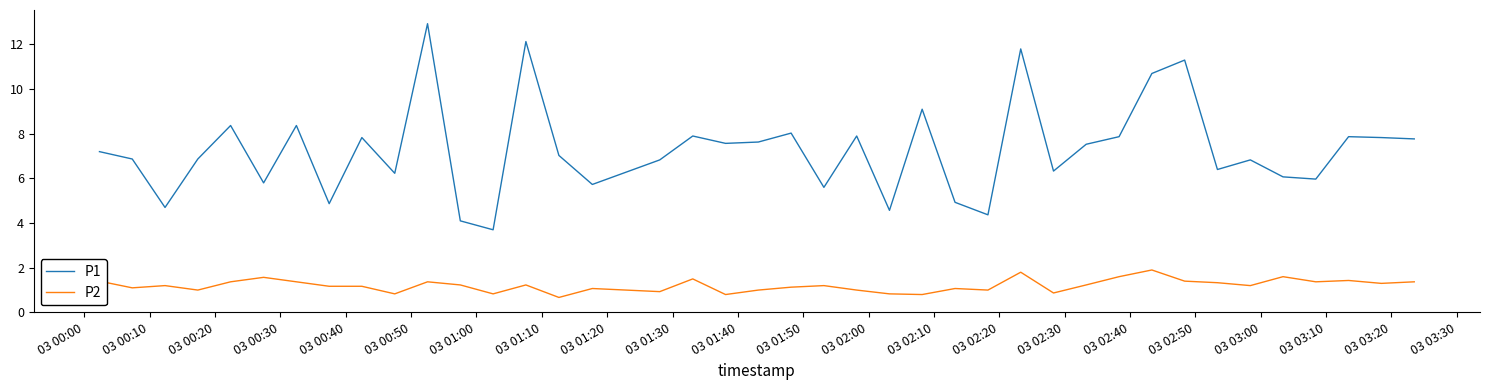

Which series has the largest range (max minus min)?

P1